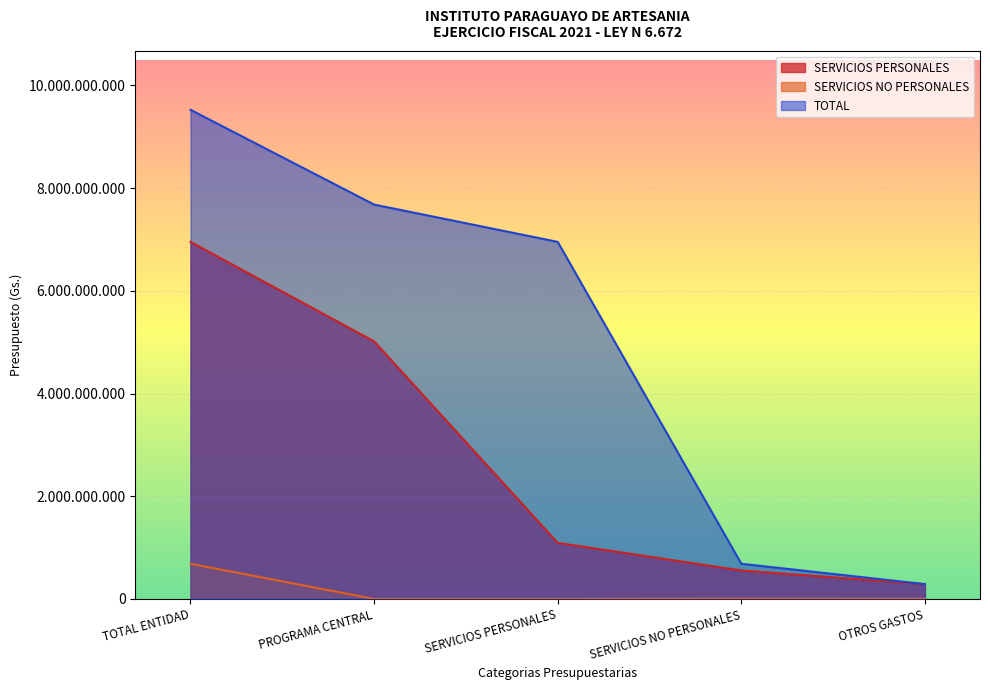

Which series has the largest total across all categories?

TOTAL